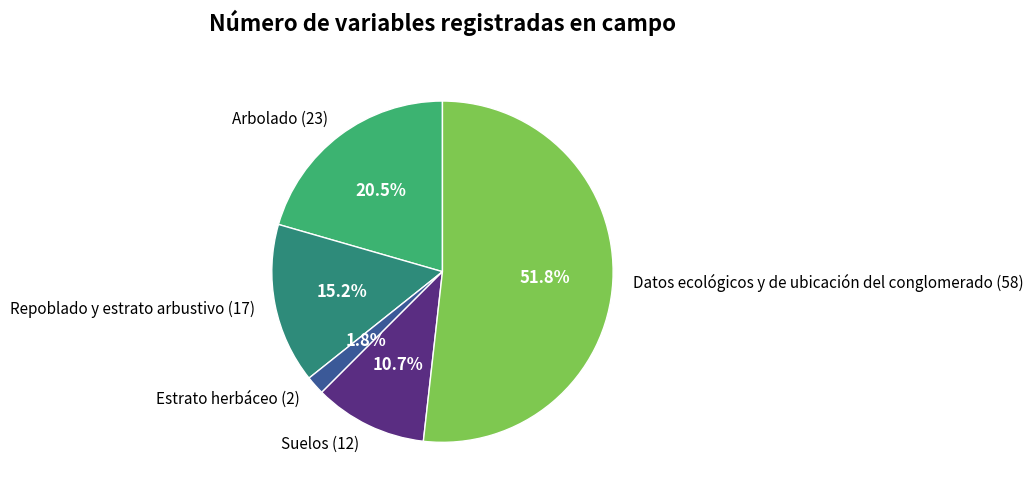

Is there any slice that represents more than half of the pie?

Yes